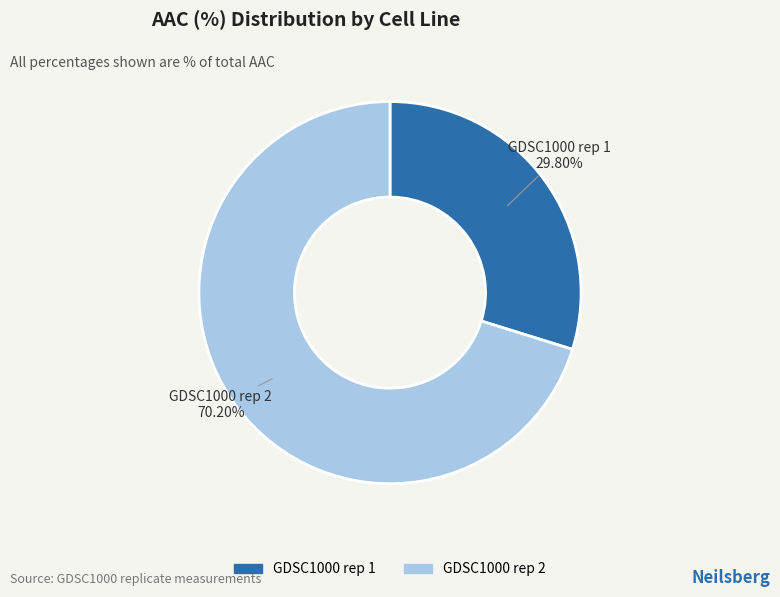

Is it true that GDSC1000 rep 1 is 35% of the pie?

False